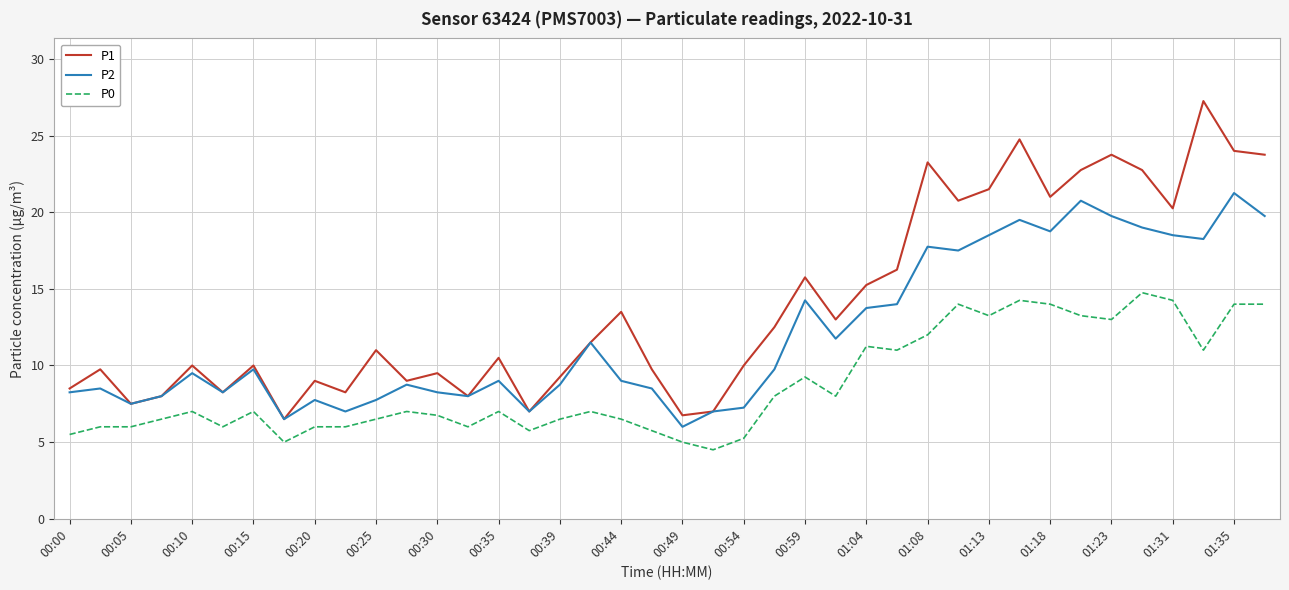

What is the lowest value of the P0 series?

4.5